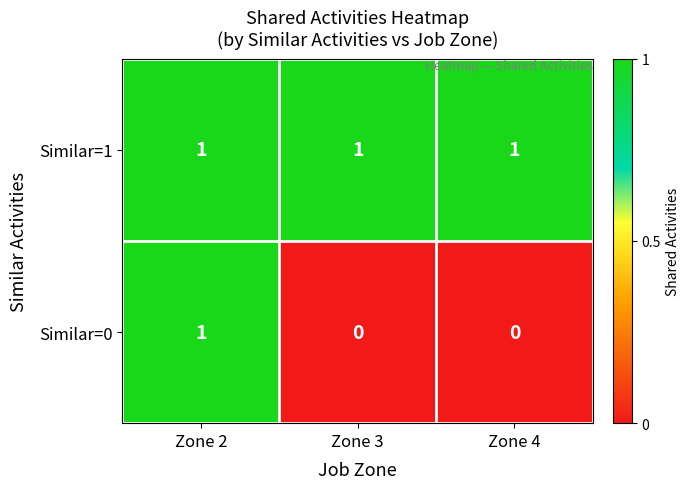

Reading left to right, extract all data points from this chart.

Similar=1: Zone 2=1	Zone 3=1	Zone 4=1
Similar=0: Zone 2=1	Zone 3=0	Zone 4=0